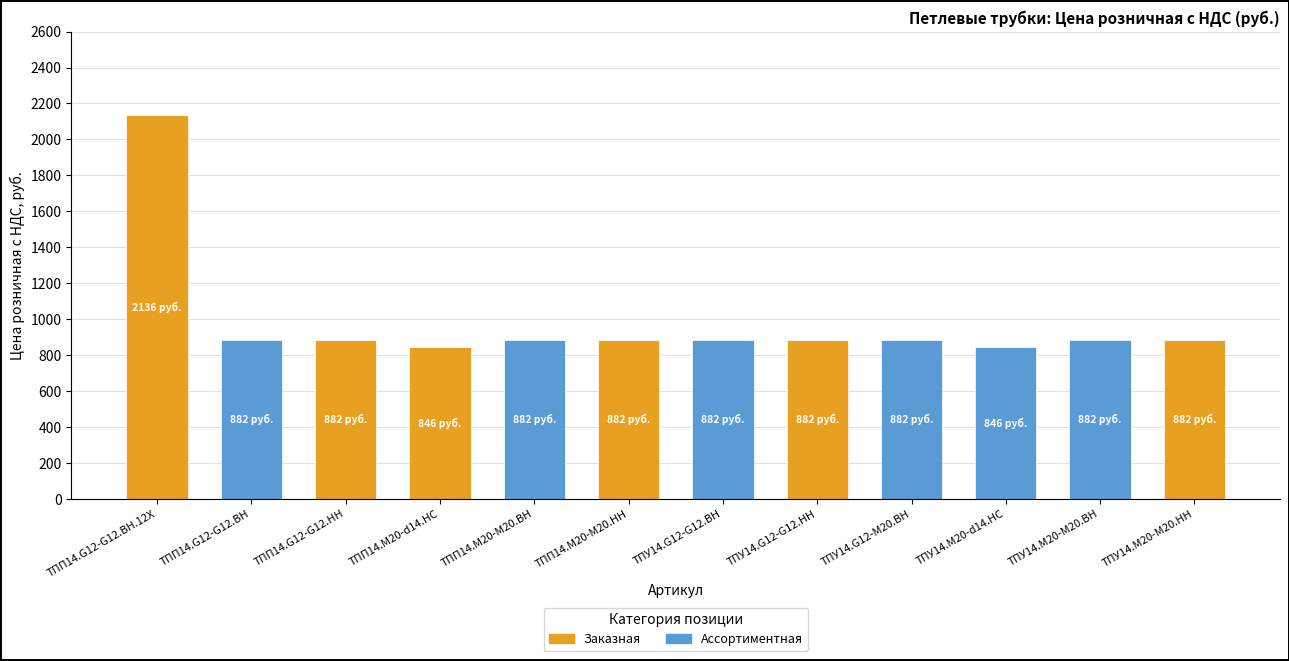

Which category has the highest value in the Заказная series?

ТПП14.G12-G12.BH.12X